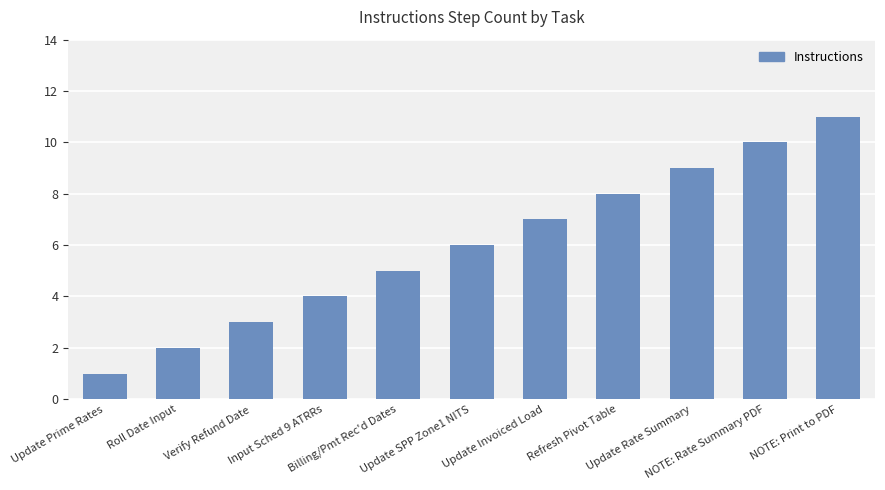

Reading left to right, what are all the values shown in this chart?

Update Prime Rates=1	Roll Date Input=2	Verify Refund Date=3	Input Sched 9 ATRRs=4	Billing/Pmt Rec'd Dates=5	Update SPP Zone1 NITS=6	Update Invoiced Load=7	Refresh Pivot Table=8	Update Rate Summary=9	NOTE: Rate Summary PDF=10	NOTE: Print to PDF=11